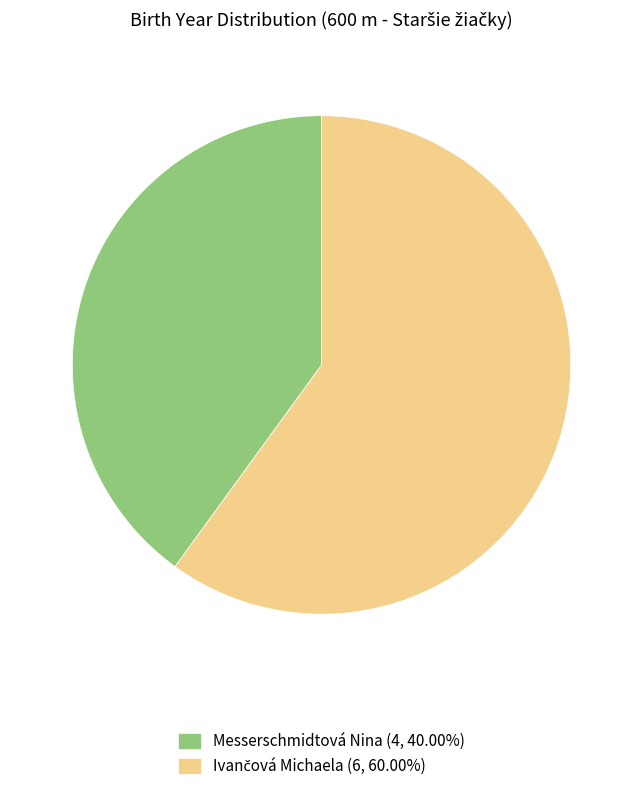

Is Messerschmidtová Nina (4, 40.00%) the majority of the pie?

No